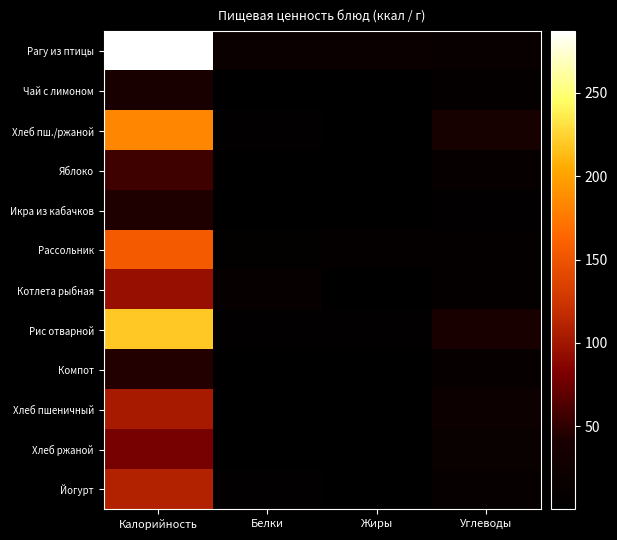

What is the smallest value displayed?

0.1